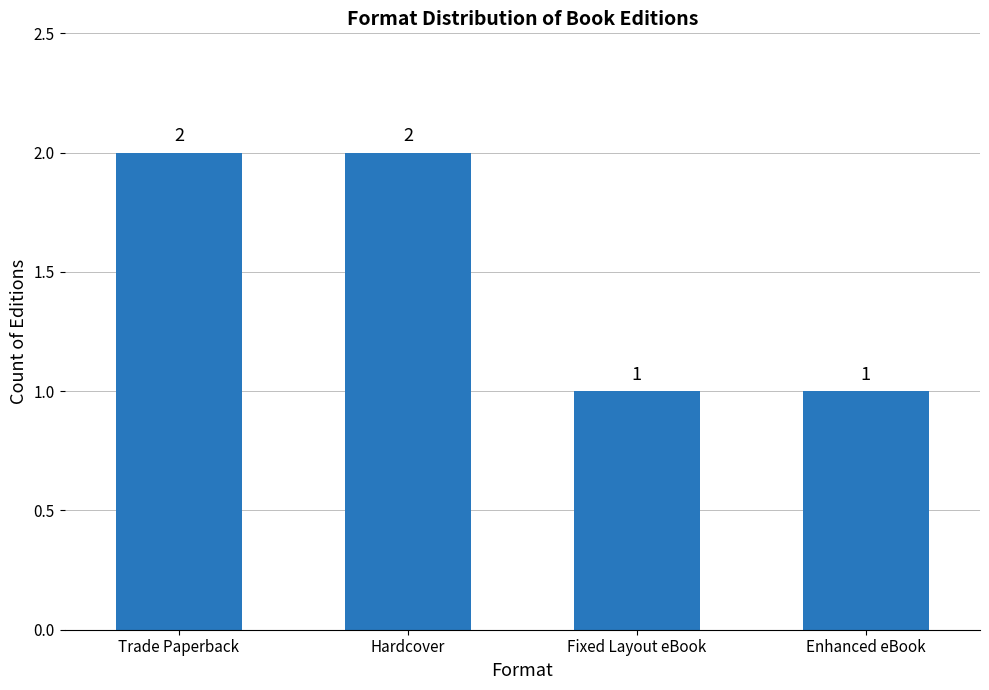

Reading right to left, transcribe all the data shown in this chart.

1	1	2	2